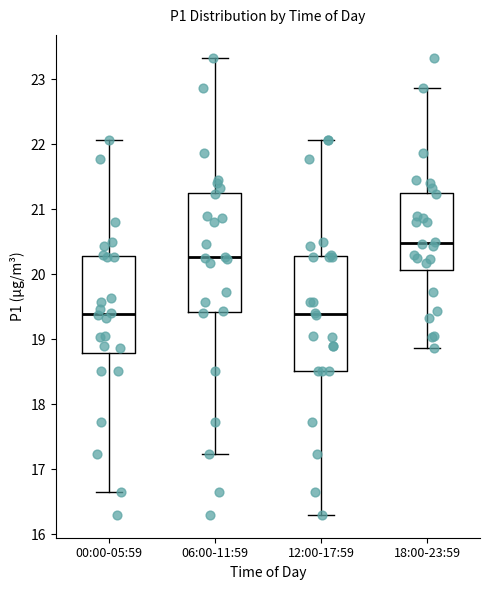

Reading left to right, read every box against the y-axis: the position of its median line, the range the box covers, and the ends of its whiskers. The values are not printed on the chart, so give them approximately, as read against the axis.

00:00-05:59: median 19.4, box 18.8 to 20.3, whiskers 16.7 to 22.1
06:00-11:59: median 20.3, box 19.4 to 21.3, whiskers 17.2 to 23.3
12:00-17:59: median 19.4, box 18.5 to 20.3, whiskers 16.3 to 22.1
18:00-23:59: median 20.5, box 20.1 to 21.3, whiskers 18.9 to 22.9